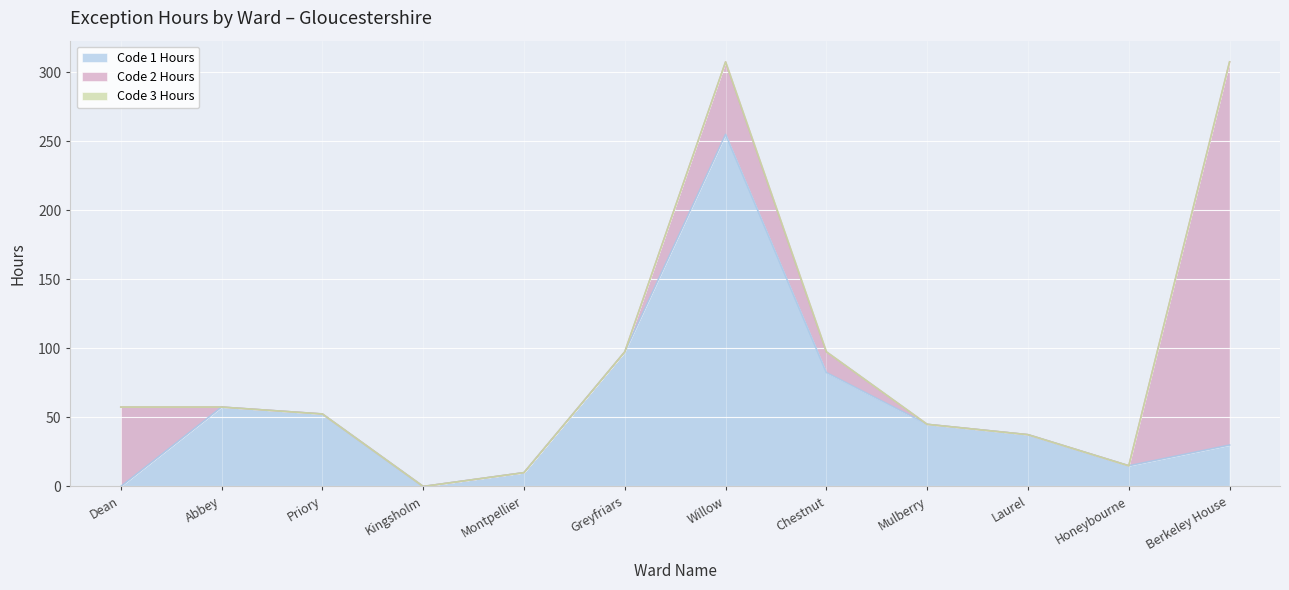

Where is the first local maximum for Code 2 Hours?

Willow